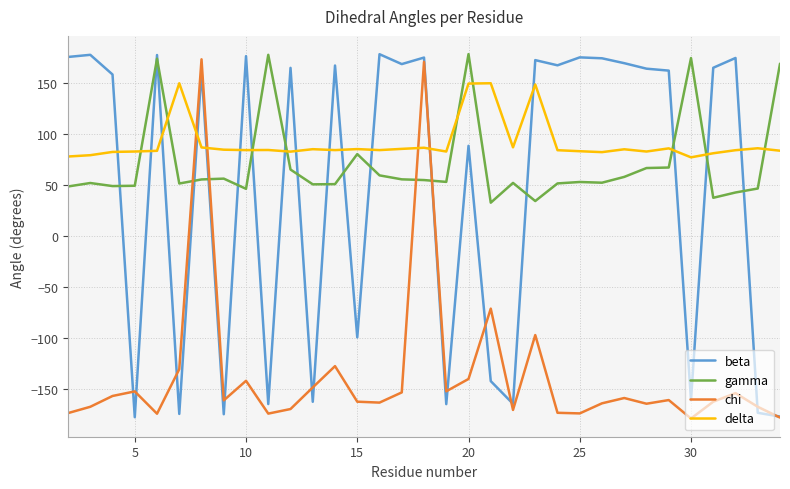

What is the smallest value displayed?

-179.1